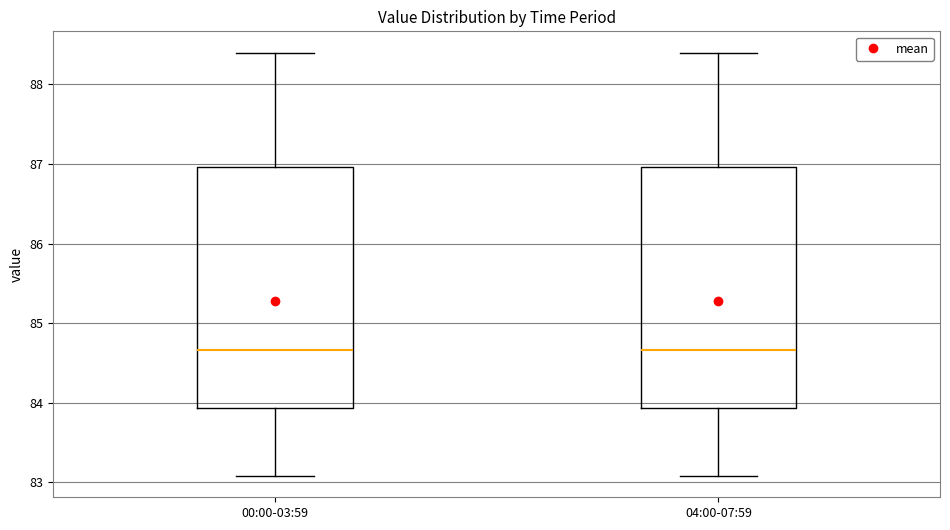

Reading left to right, transcribe this box plot: for each box, give where its median line is, the range the box spans, and where its two whiskers end, as read against the y-axis. The values are not printed on the chart, so give them approximately, as read against the axis.

00:00-03:59: median 84.7, box 83.9 to 87.0, whiskers 83.1 to 88.4
04:00-07:59: median 84.7, box 83.9 to 87.0, whiskers 83.1 to 88.4